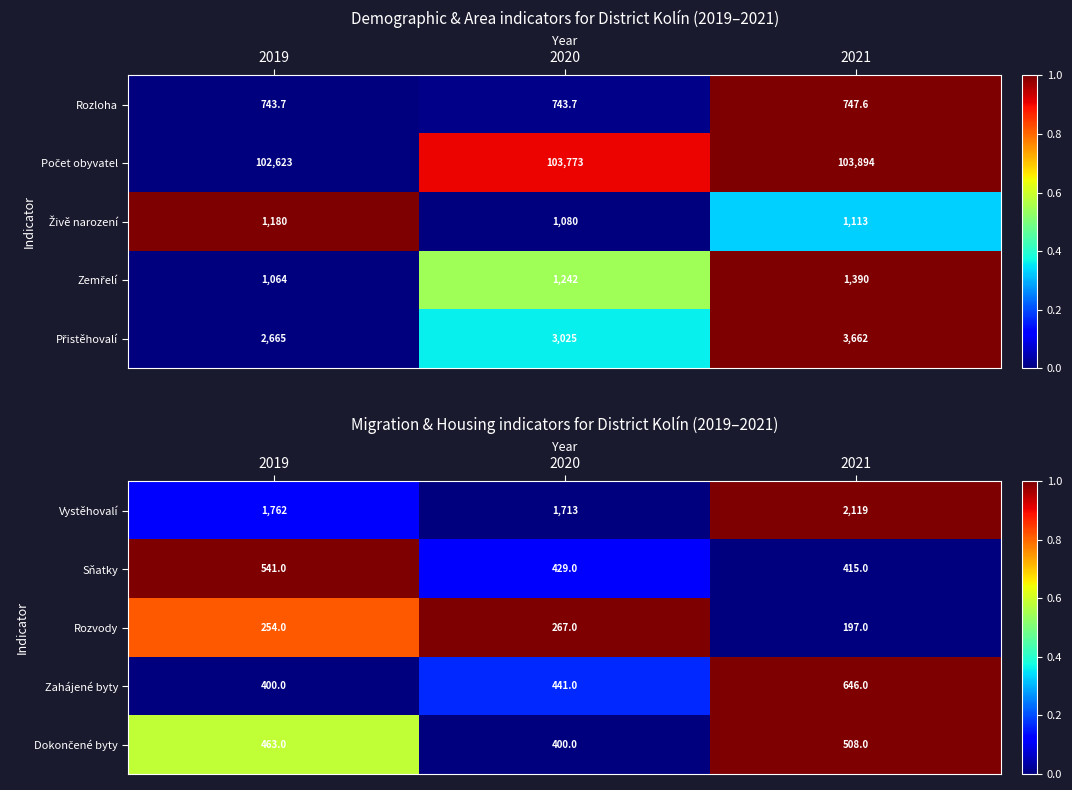

Rank the categories by Sňatky value from lowest to highest.

2021, 2020, 2019